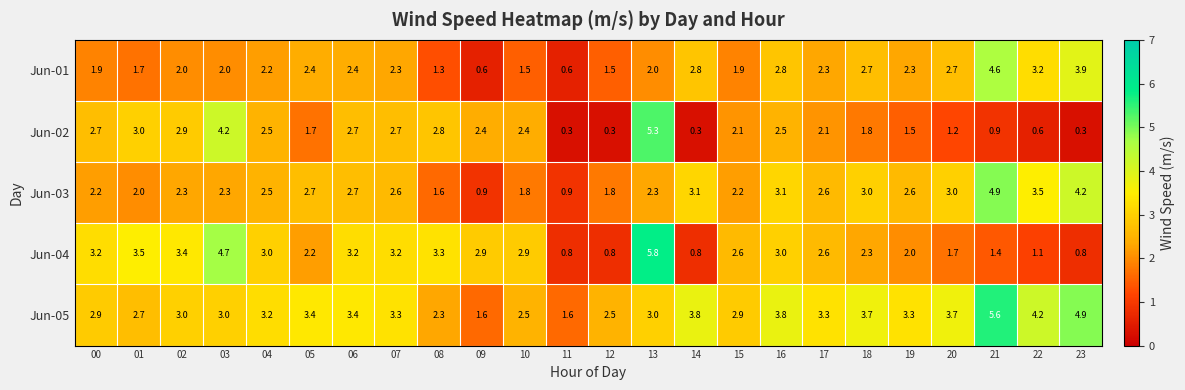

What is the spread (max minus min) of values at 23?

4.6